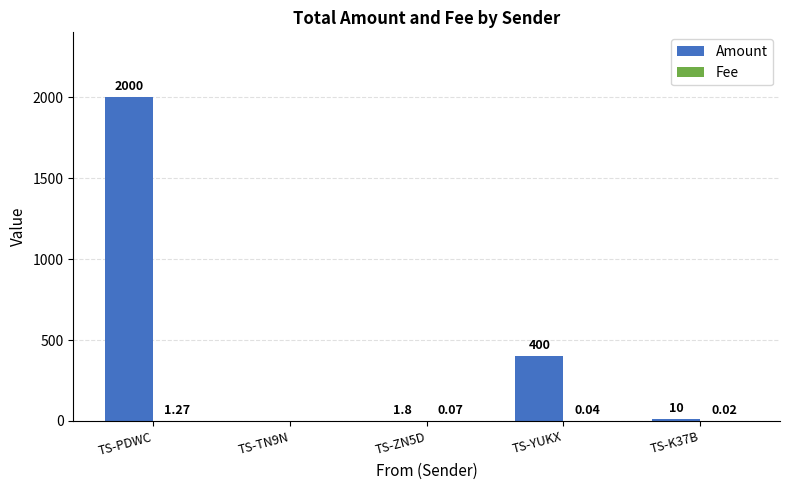

What is the maximum value for Amount?

2000.0